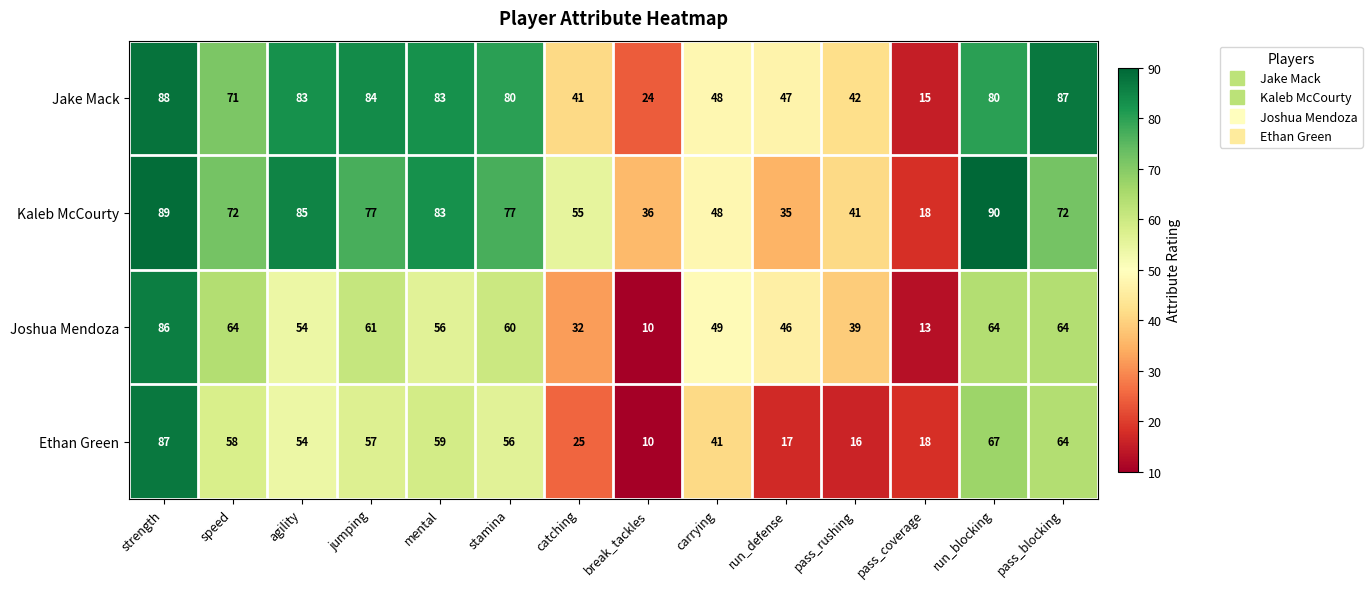

What is the difference between the maximum and minimum values in the Joshua Mendoza series?

76